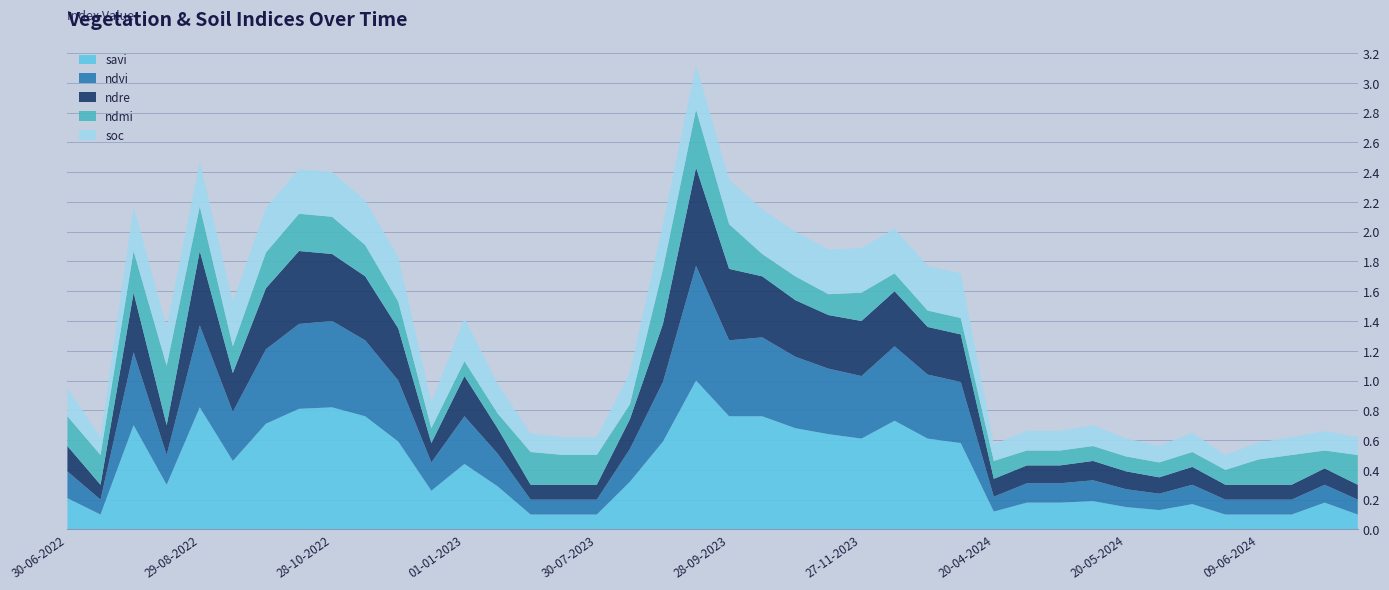

Reading left to right, transcribe all the data shown in this chart.

savi: 0.2	0.1	0.7	0.3	0.8	0.5	0.7	0.8	0.8	0.8	0.6	0.3	0.4	0.3	0.1	0.1	0.1	0.3	0.6	1.0	0.8	0.8	0.7	0.6	0.6	0.7	0.6	0.6	0.1	0.2	0.2	0.2	0.1	0.1	0.2	0.1	0.1	0.1	0.2	0.1
ndvi: 0.2	0.1	0.5	0.2	0.6	0.3	0.5	0.6	0.6	0.5	0.4	0.2	0.3	0.2	0.1	0.1	0.1	0.2	0.4	0.8	0.5	0.5	0.5	0.4	0.4	0.5	0.4	0.4	0.1	0.1	0.1	0.1	0.1	0.1	0.1	0.1	0.1	0.1	0.1	0.1
ndre: 0.2	0.1	0.4	0.2	0.5	0.3	0.4	0.5	0.5	0.4	0.3	0.1	0.3	0.2	0.1	0.1	0.1	0.2	0.4	0.7	0.5	0.4	0.4	0.4	0.4	0.4	0.3	0.3	0.1	0.1	0.1	0.1	0.1	0.1	0.1	0.1	0.1	0.1	0.1	0.1
ndmi: 0.2	0.2	0.3	0.4	0.3	0.2	0.2	0.2	0.2	0.2	0.2	0.1	0.1	0.1	0.2	0.2	0.2	0.1	0.4	0.4	0.3	0.1	0.2	0.1	0.2	0.1	0.1	0.1	0.1	0.1	0.1	0.1	0.1	0.1	0.1	0.1	0.2	0.2	0.1	0.2
soc: 0.2	0.1	0.3	0.3	0.3	0.3	0.3	0.3	0.3	0.3	0.3	0.2	0.3	0.2	0.1	0.1	0.1	0.2	0.3	0.3	0.3	0.3	0.3	0.3	0.3	0.3	0.3	0.3	0.1	0.1	0.1	0.1	0.1	0.1	0.1	0.1	0.1	0.1	0.1	0.1